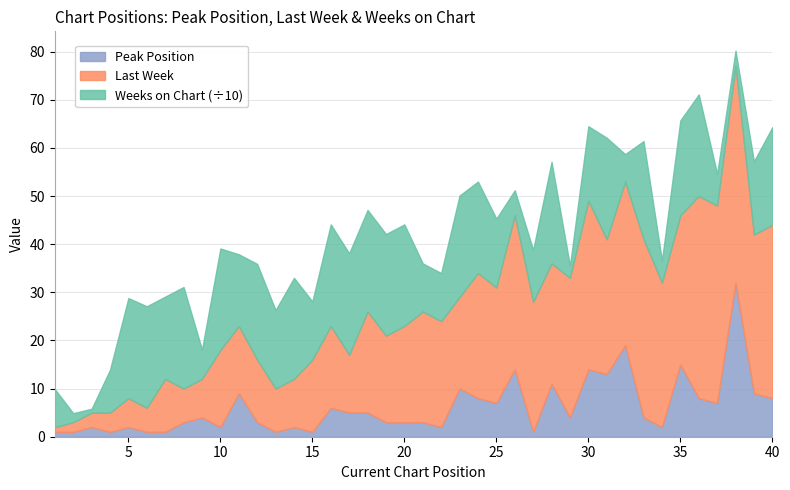

How many values in the Last Week series are below 21?

20